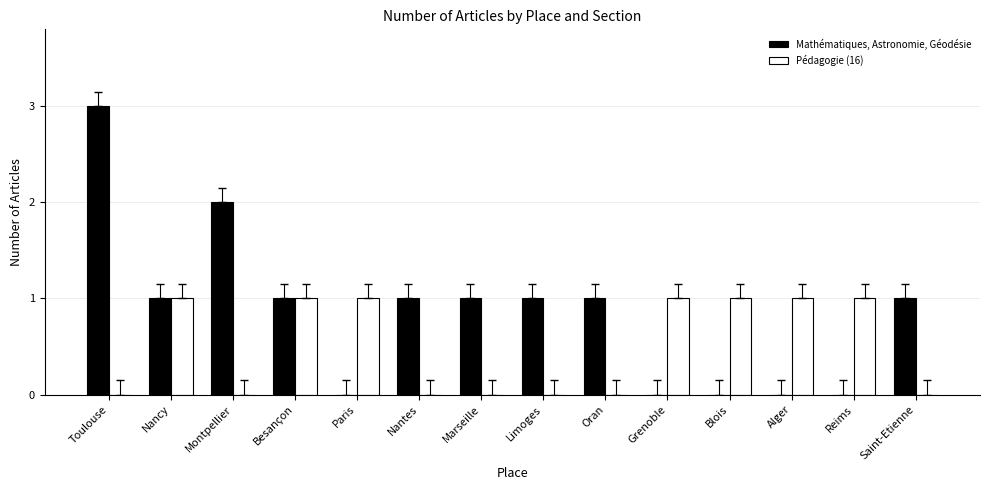

Which series changed the most between Besançon and Paris?

Mathématiques, Astronomie, Géodésie